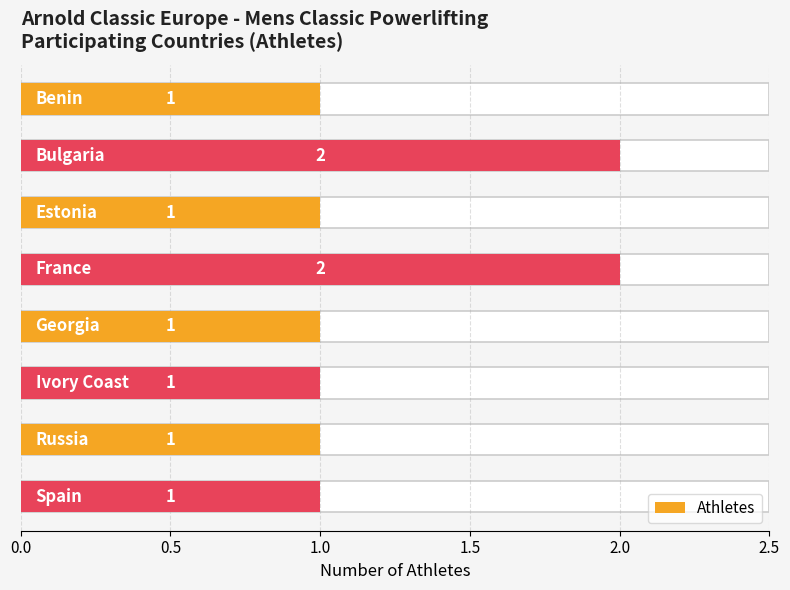

Count the number of values greater than 1.

2